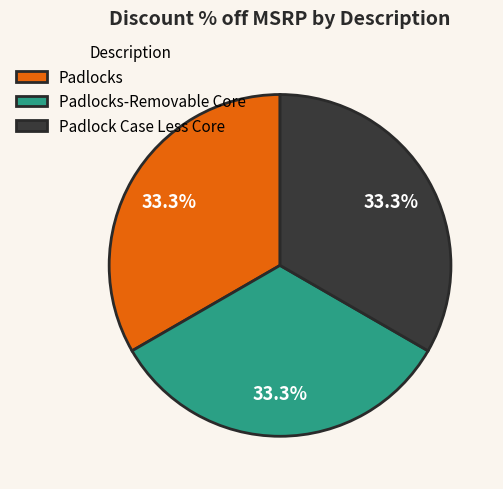

To the nearest percent, what is the average slice percentage?

33%